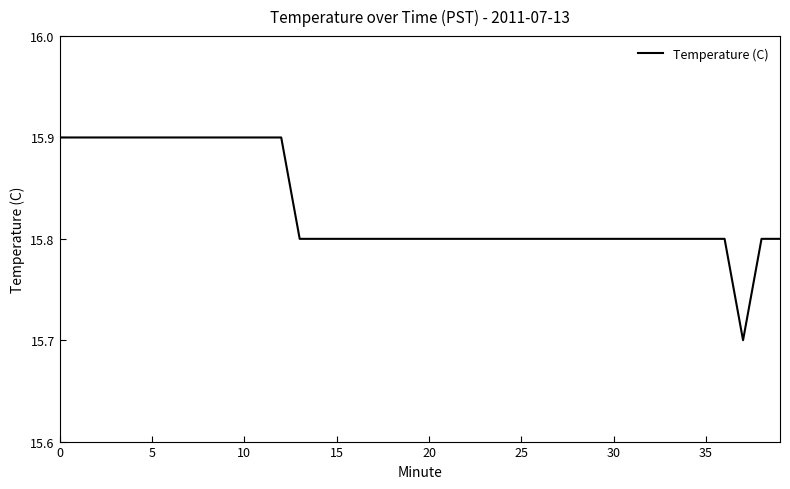

How many values are between 15 and 16?

40